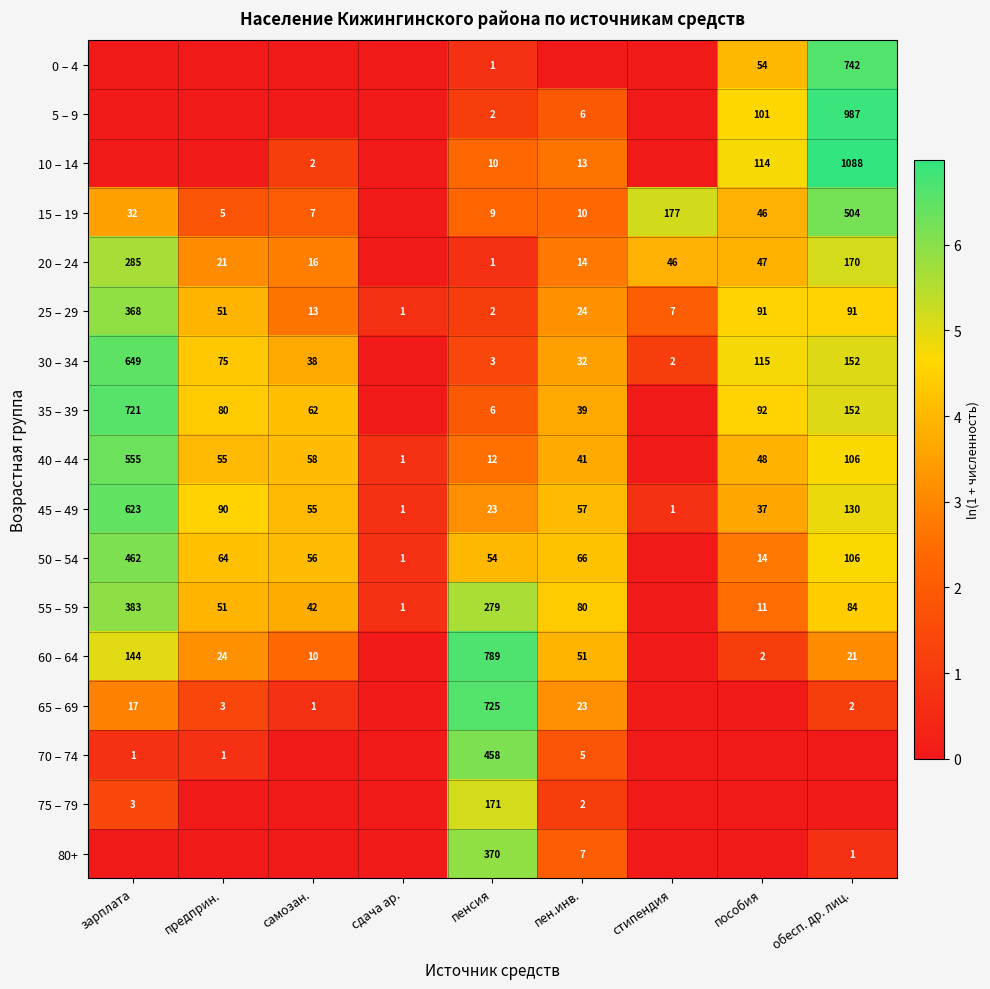

What is the difference between the 60 – 64 values at обесп. др. лиц. and пенсия?

768